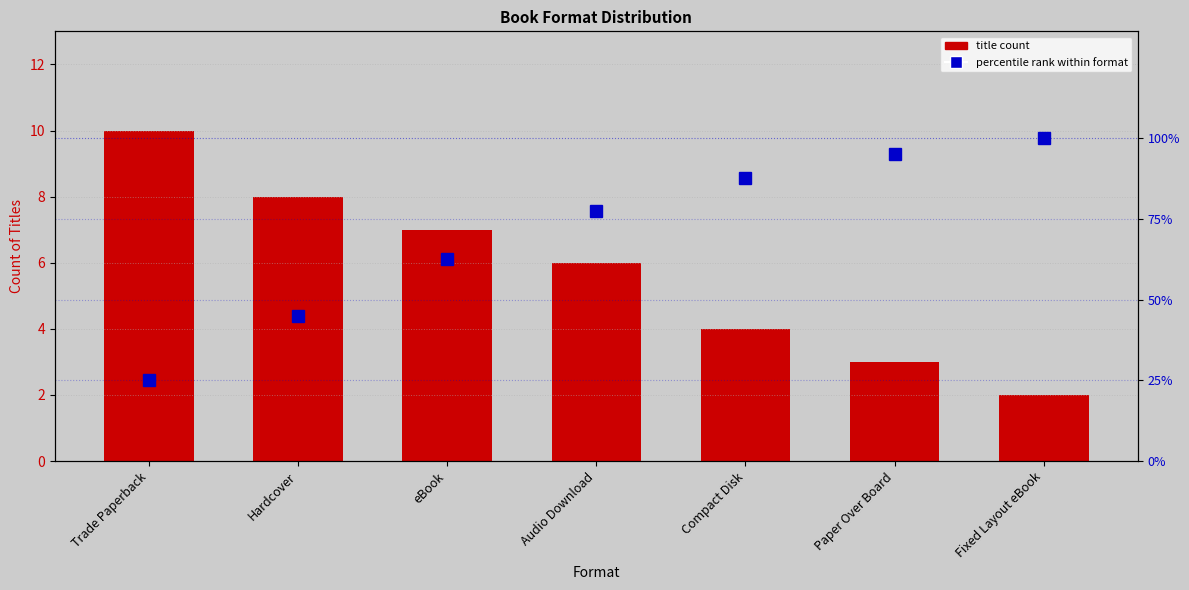

Reading right to left, what are all the values shown in this chart?

2	3	4	6	7	8	10